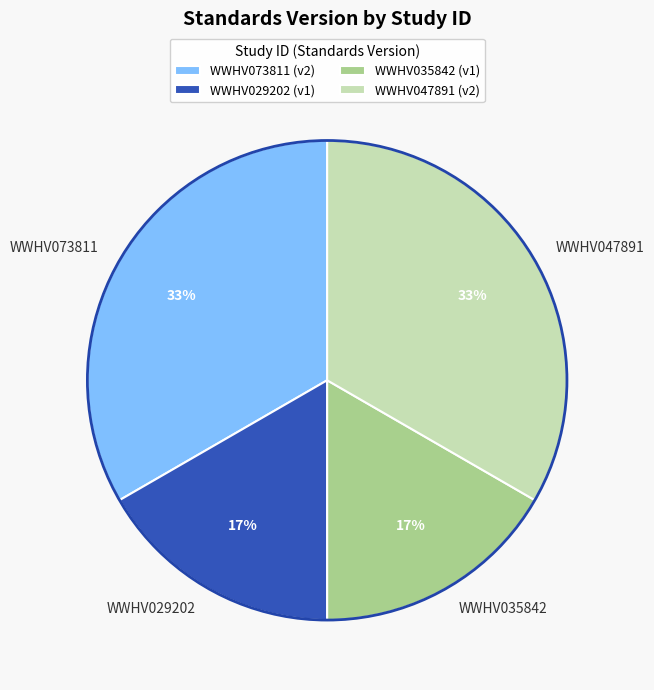

Does WWHV029202 represent more than half of the total?

No